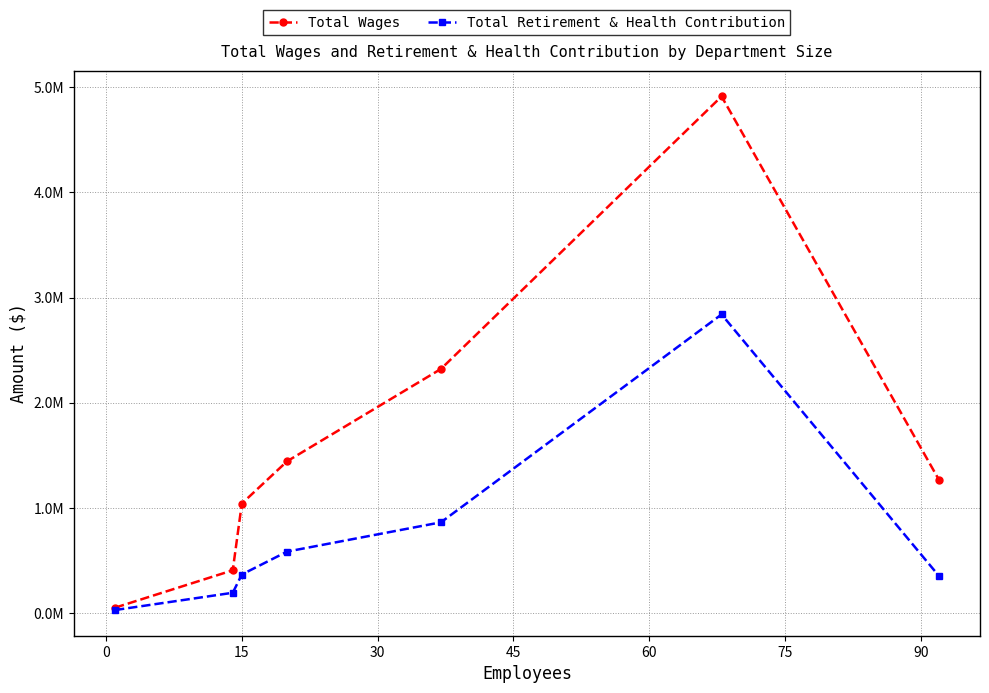

What are all the series names shown in the legend?

Total Wages, Total Retirement & Health Contribution